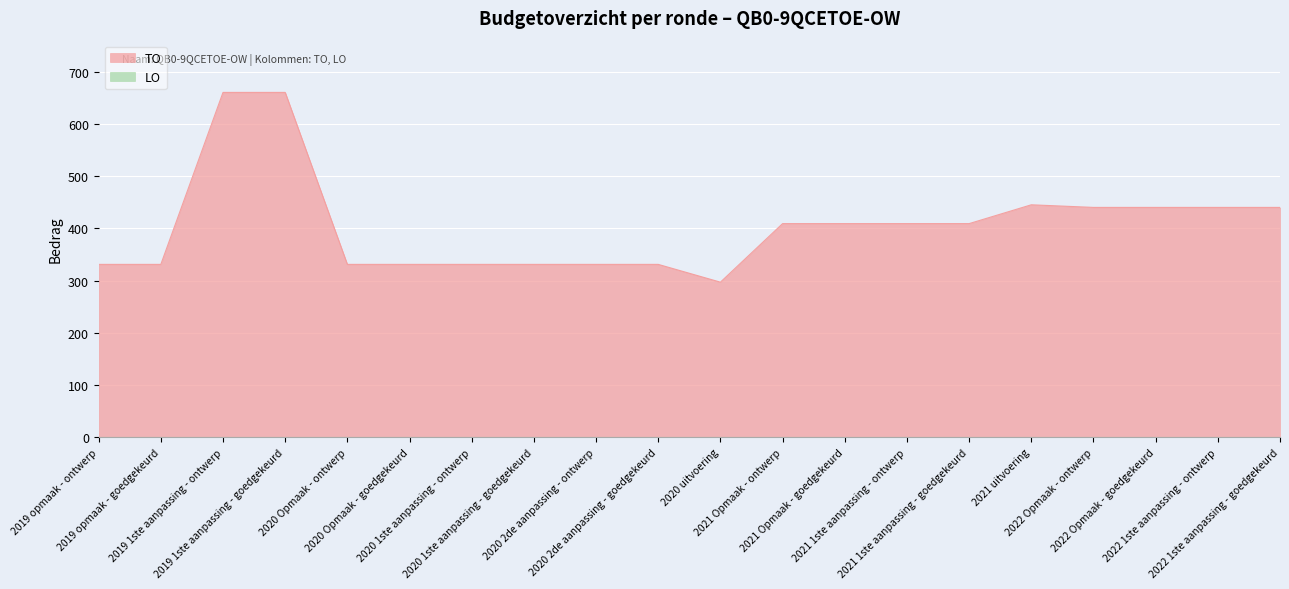

Where does the data first go above 409?

2019 1ste aanpassing - ontwerp